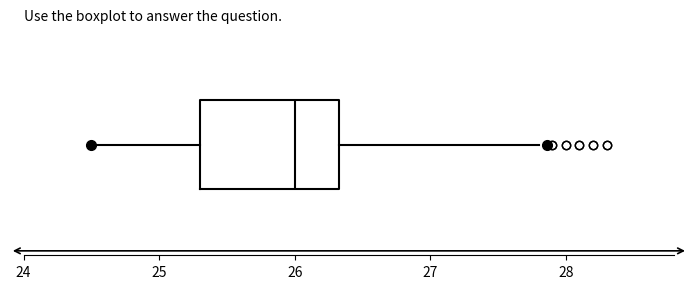

Read this box plot against the x-axis: the position of the median line, the range covered by the box, and the ends of both whiskers. The values are not printed on the chart, so give them approximately, as read against the axis.

median 26.0, box 25.3 to 26.3, whiskers 24.5 to 27.8